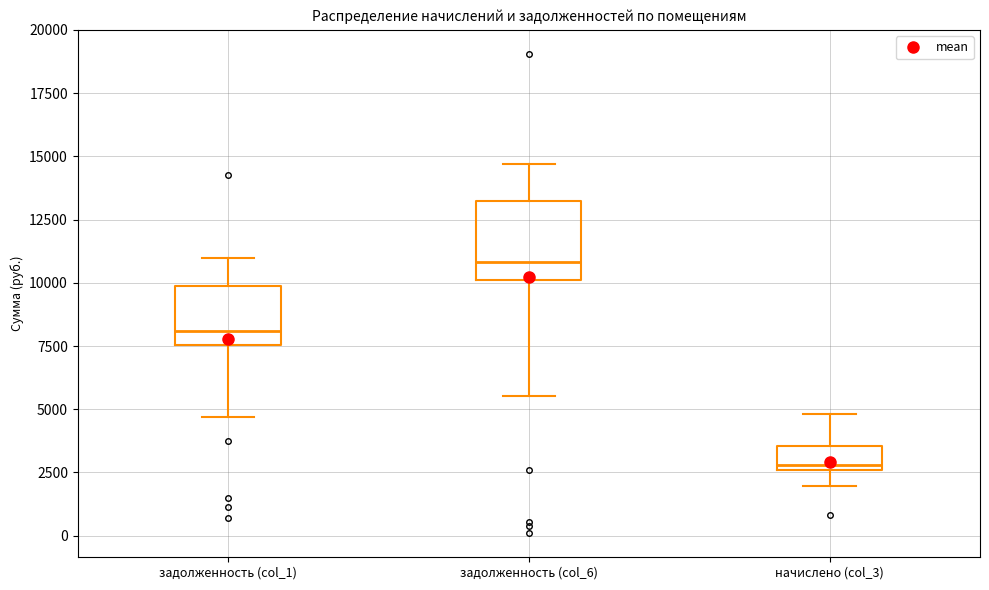

Reading left to right, transcribe this box plot: for each box, give where its median line is, the range the box spans, and where its two whiskers end, as read against the y-axis. The values are not printed on the chart, so give them approximately, as read against the axis.

задолженность (col_1): median 8000, box 7500 to 10000, whiskers 4500 to 11000
задолженность (col_6): median 11000, box 10000 to 13000, whiskers 5500 to 14500
начислено (col_3): median 3000, box 2500 to 3500, whiskers 2000 to 5000